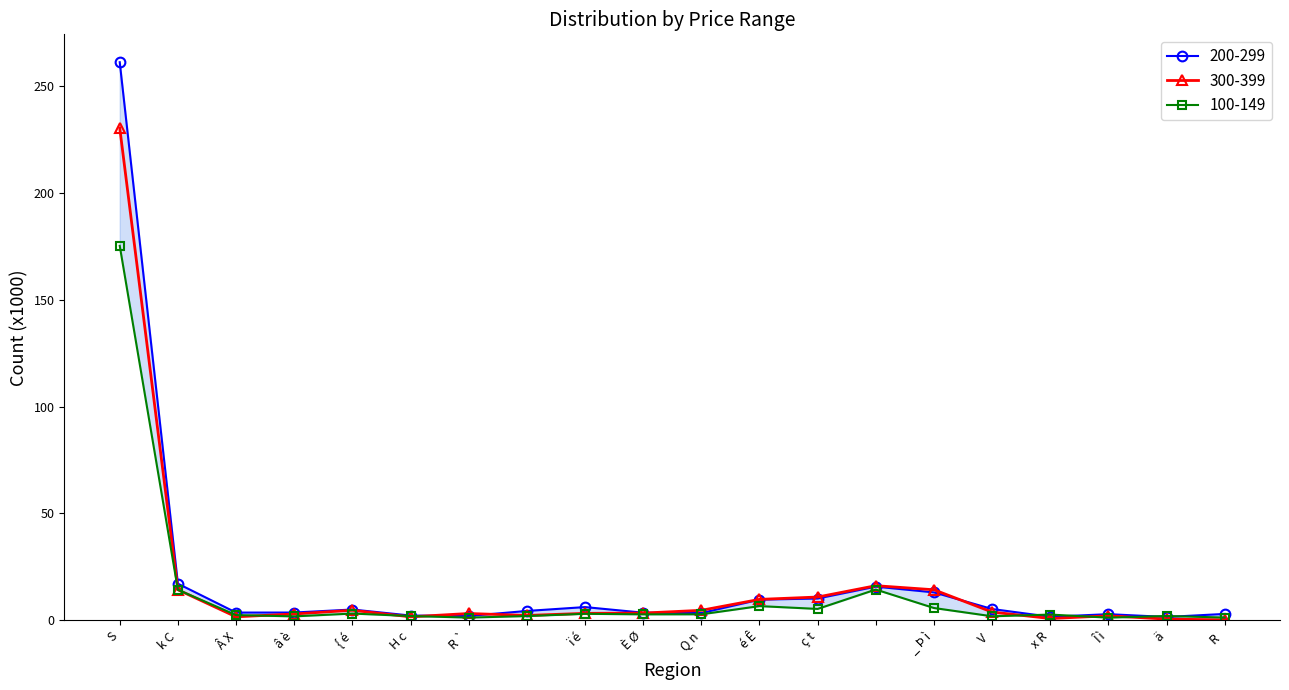

Which has a higher value, H c or Â X?

Â X